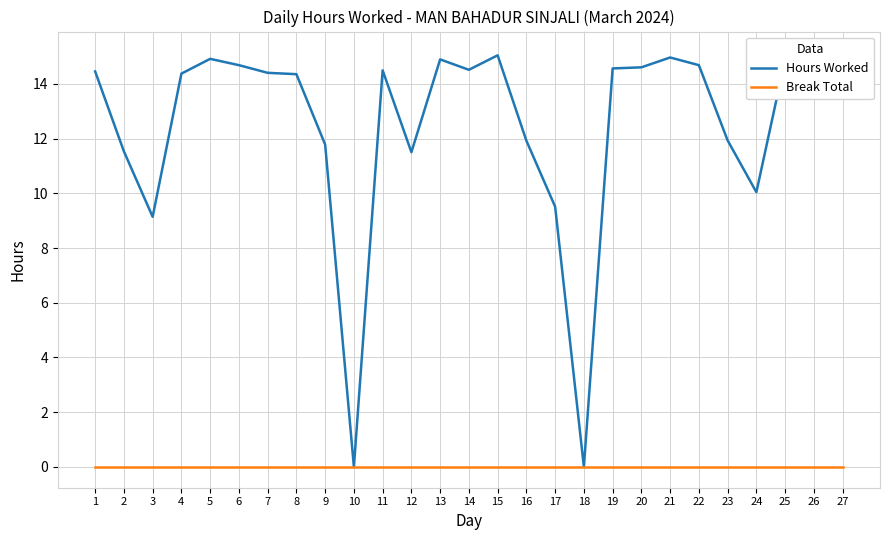

What is the maximum value for Hours Worked?

15.2